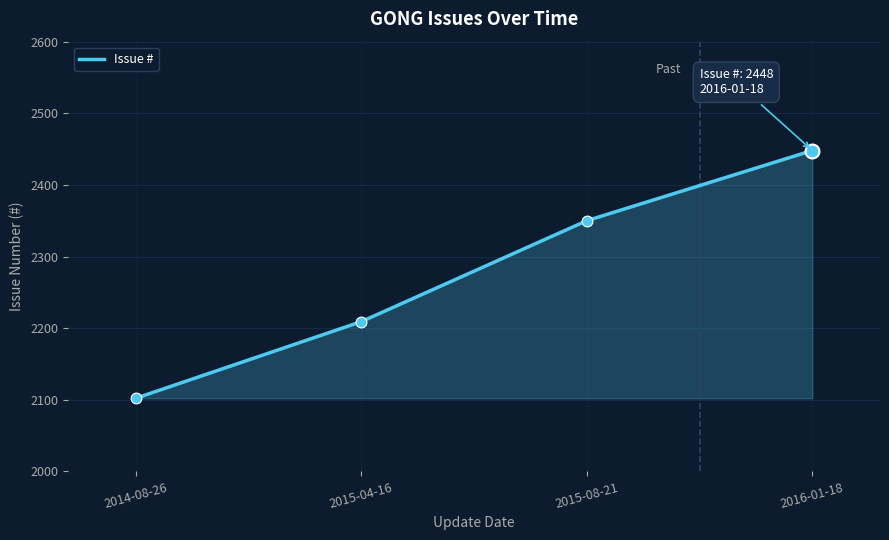

What is the ratio of the value at 2015-04-16 to the value at 2015-08-21?

0.9